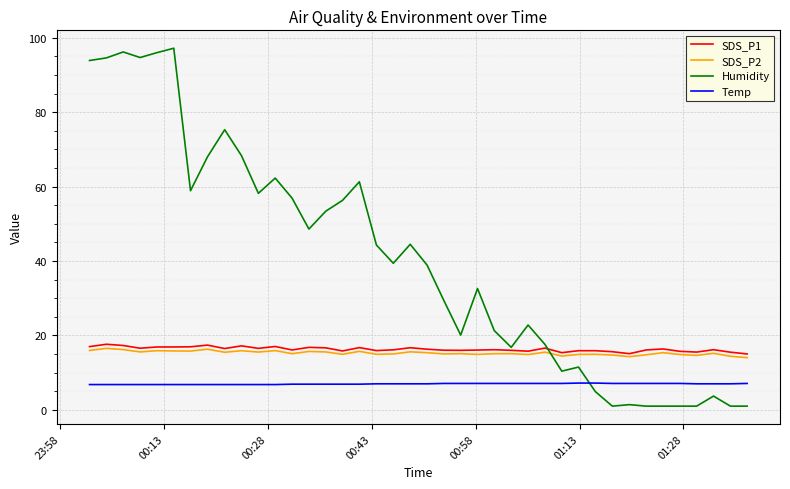

True or false: Temp and SDS_P1 cross at least once.

False